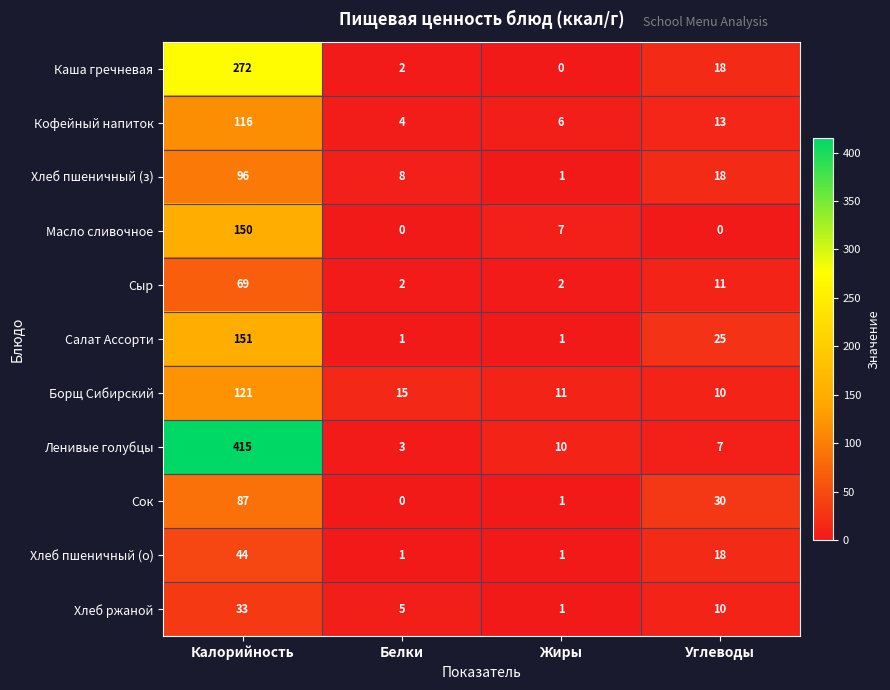

What is the sum of all Борщ Сибирский values?

157